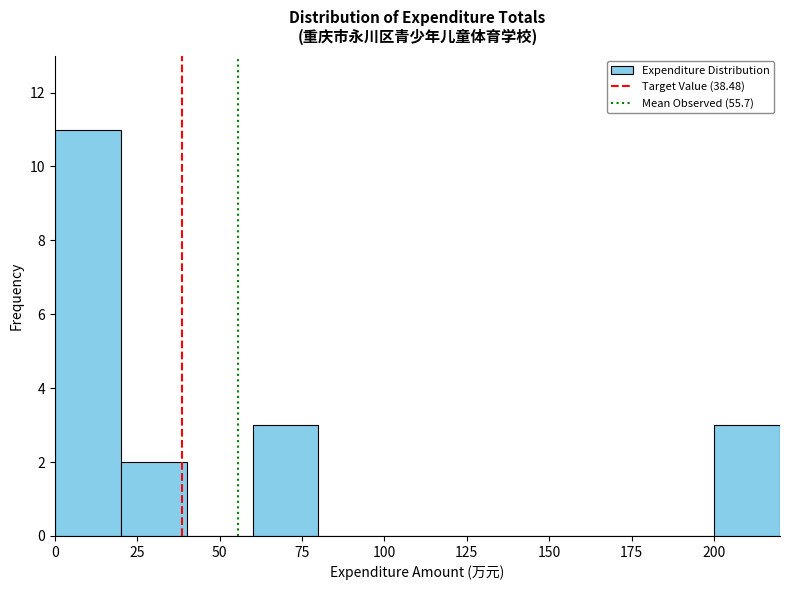

Which range on the x-axis has the tallest bar?

0 to 20